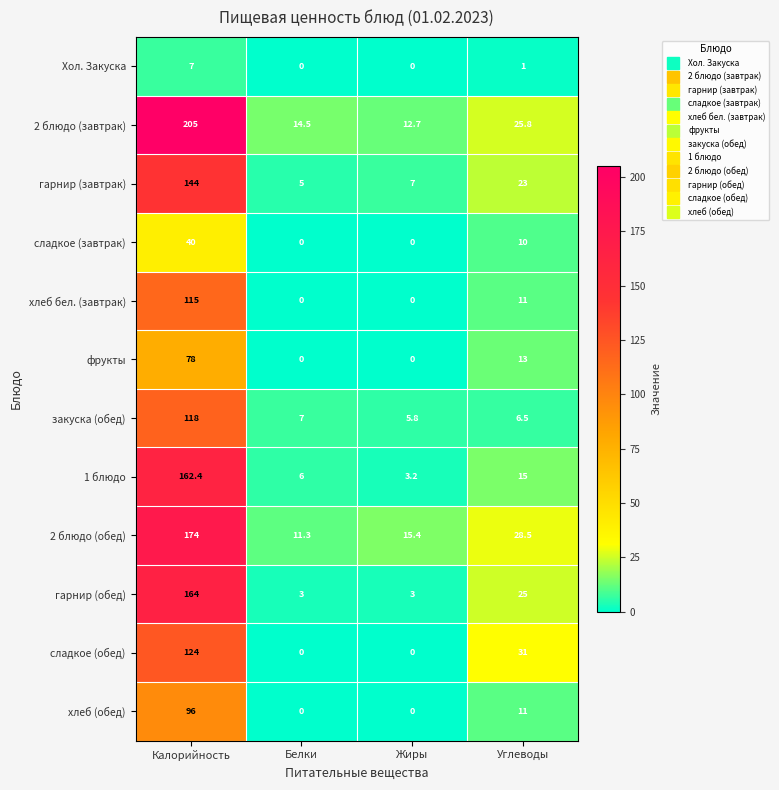

What value does the 1 блюдо series have at Углеводы?

15.0